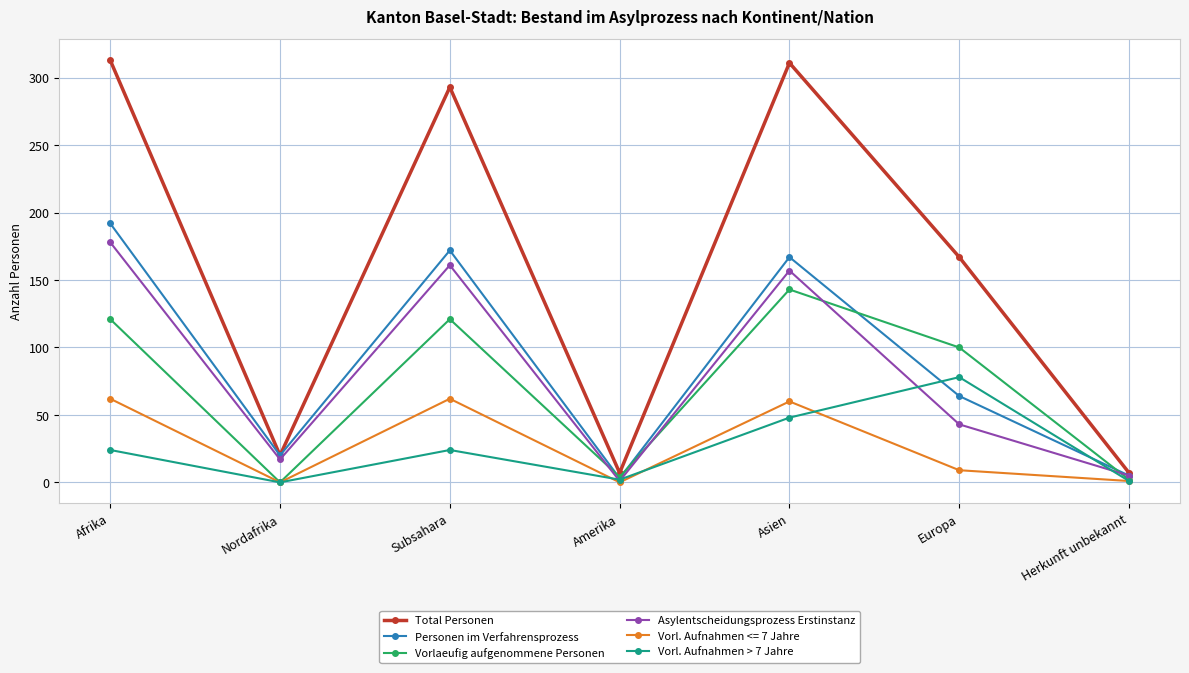

How many interior local peaks does the Vorl. Aufnahmen > 7 Jahre series have?

2